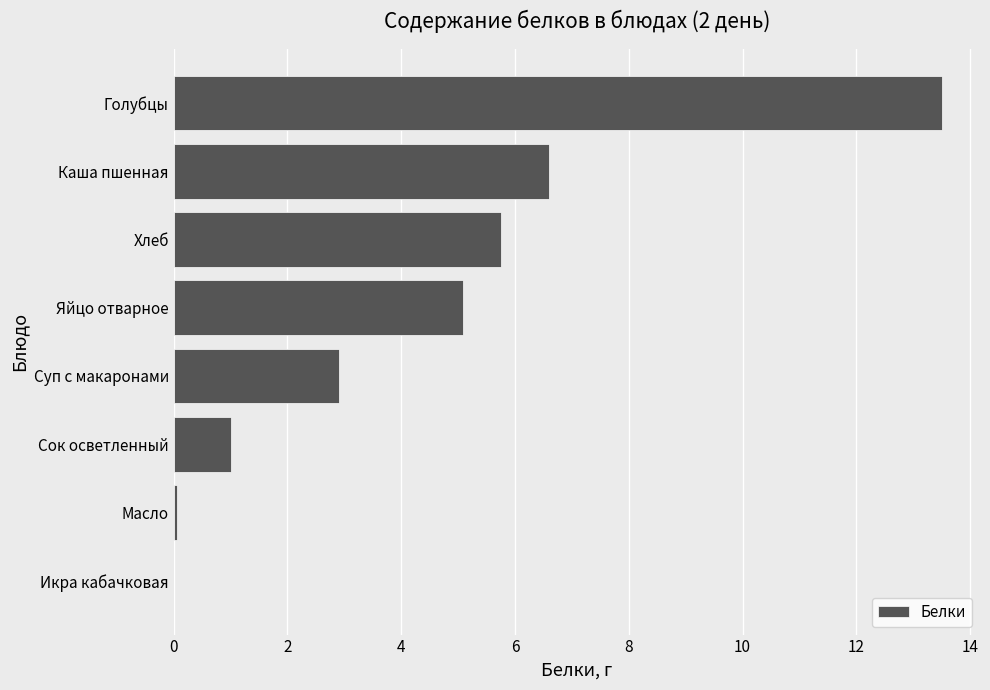

Does the chart contain stacked bars?

No